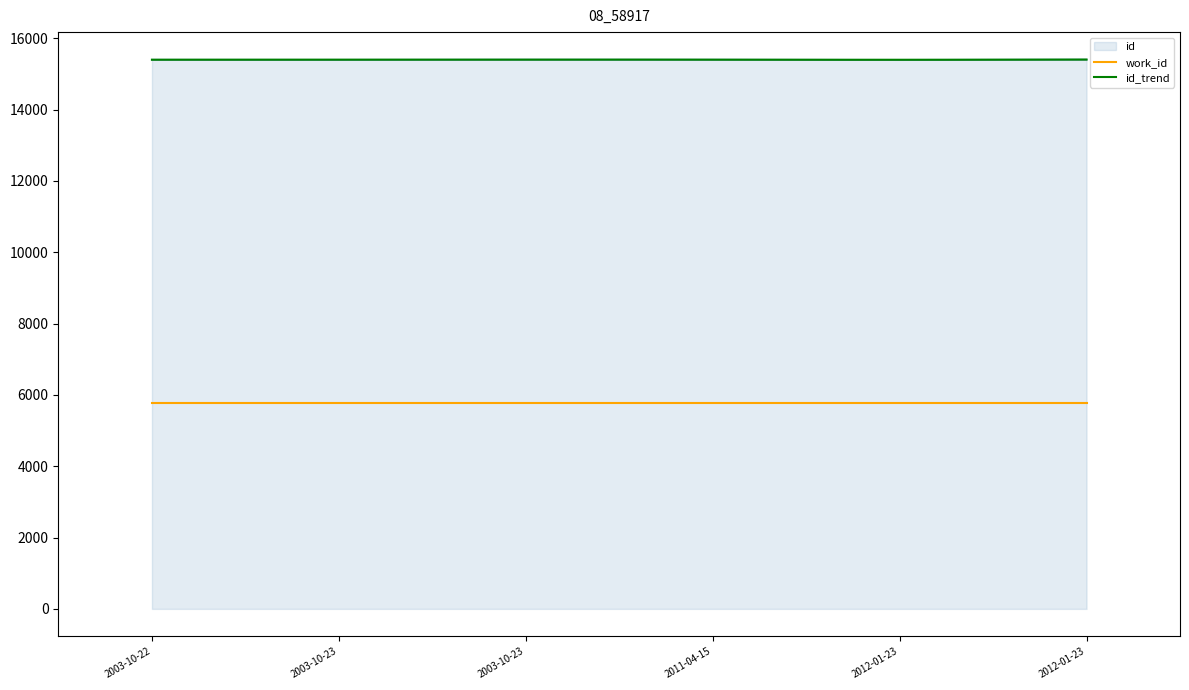

What is the difference between the maximum and minimum values?

7